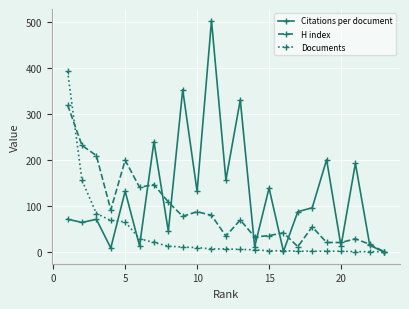

At how many categories does at least one series exceed 433?

1